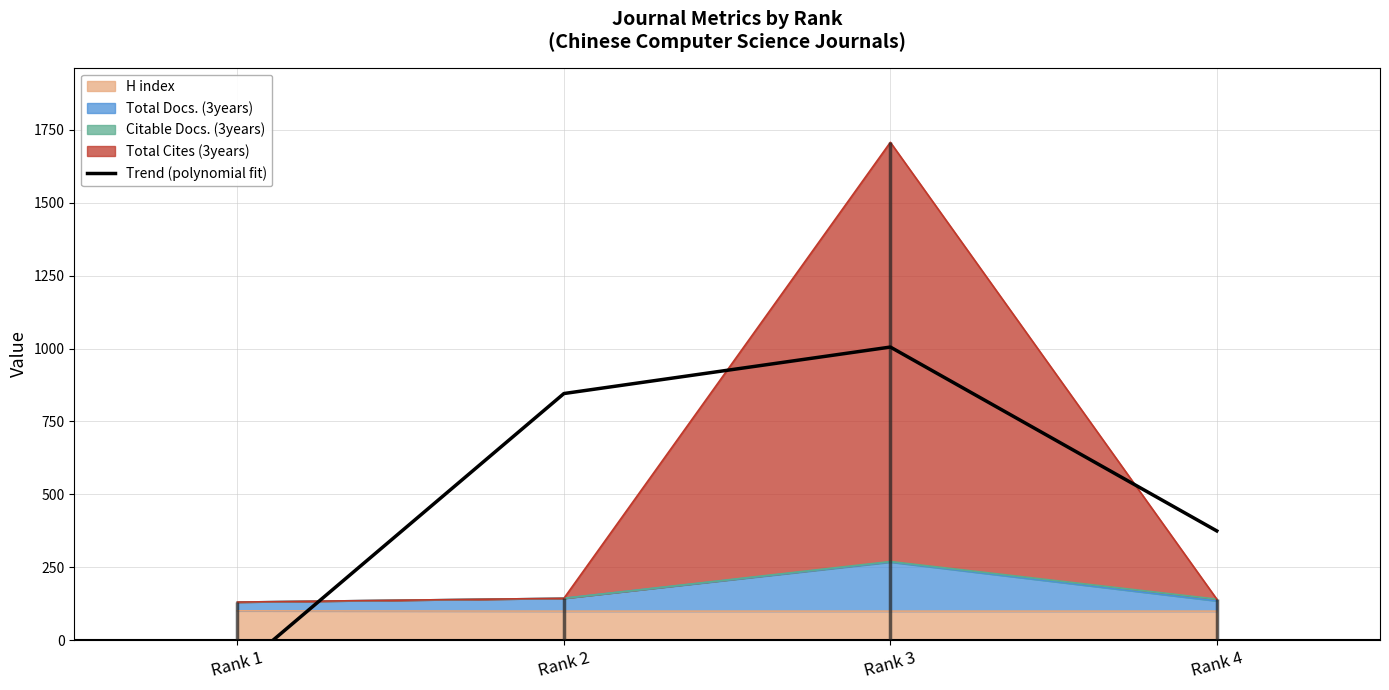

What is the minimum value shown in the chart?

-103.0